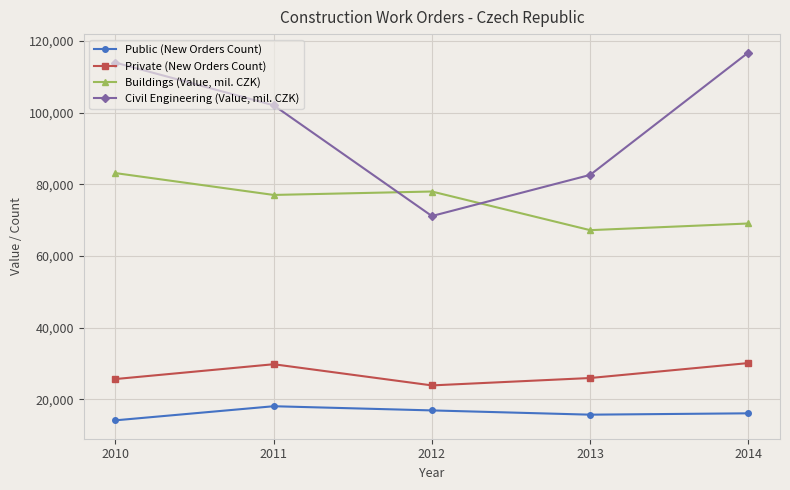

What are all the series names shown in the legend?

Public (New Orders Count), Private (New Orders Count), Buildings (Value, mil. CZK), Civil Engineering (Value, mil. CZK)